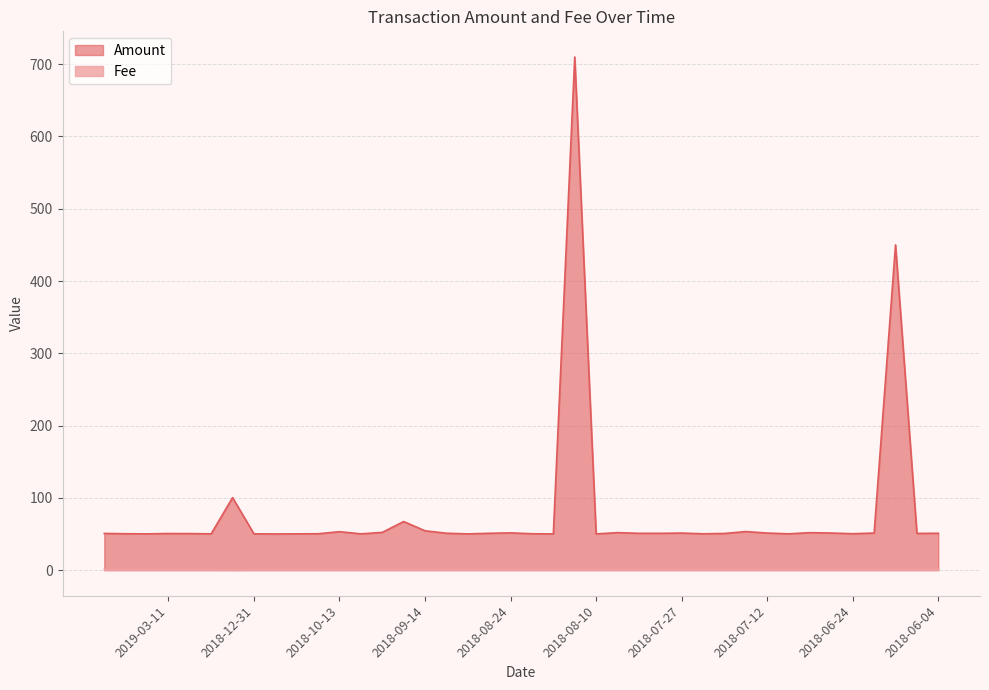

What is the minimum value shown in the chart?

0.1